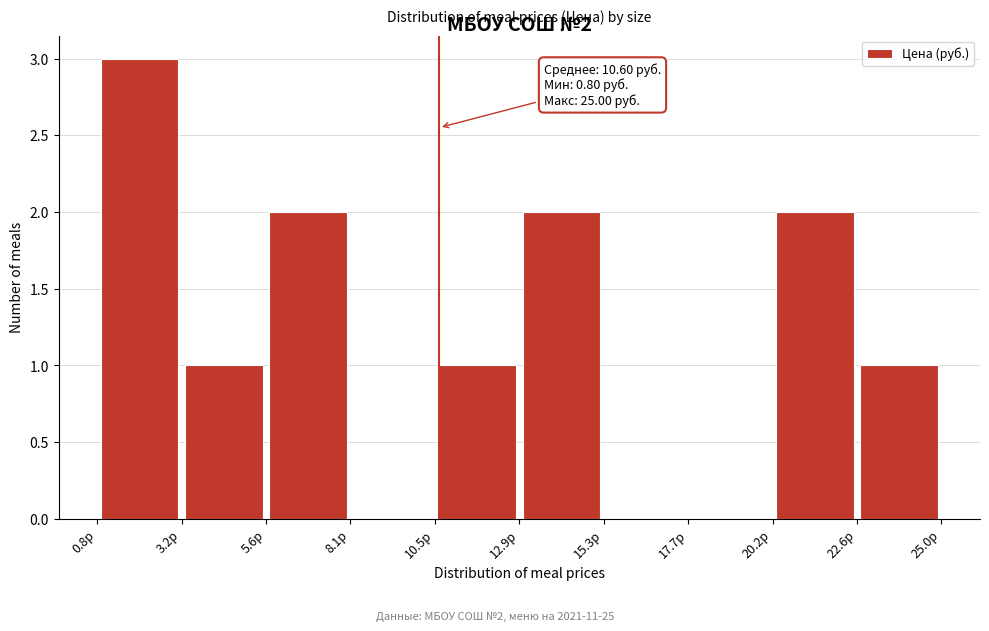

Which range on the x-axis has the tallest bar?

1.0 to 3.0